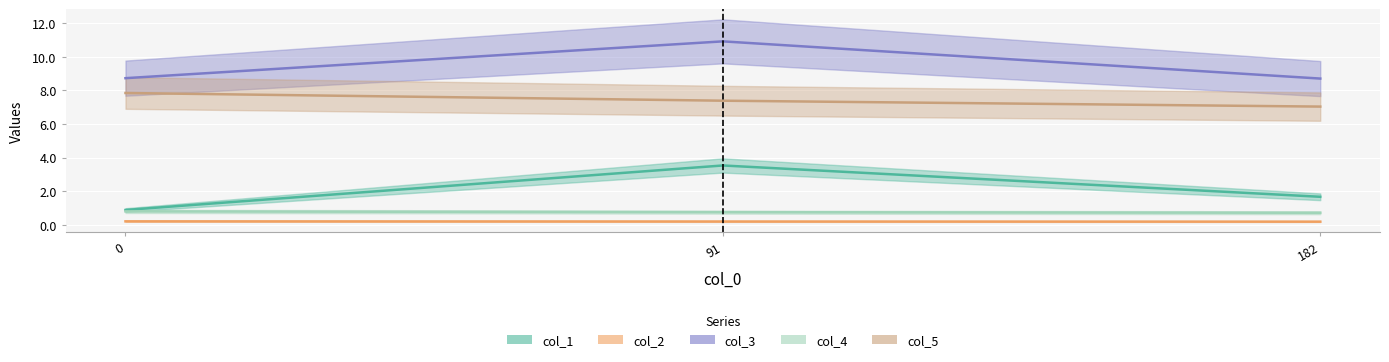

At how many categories does at least one series exceed 7?

3